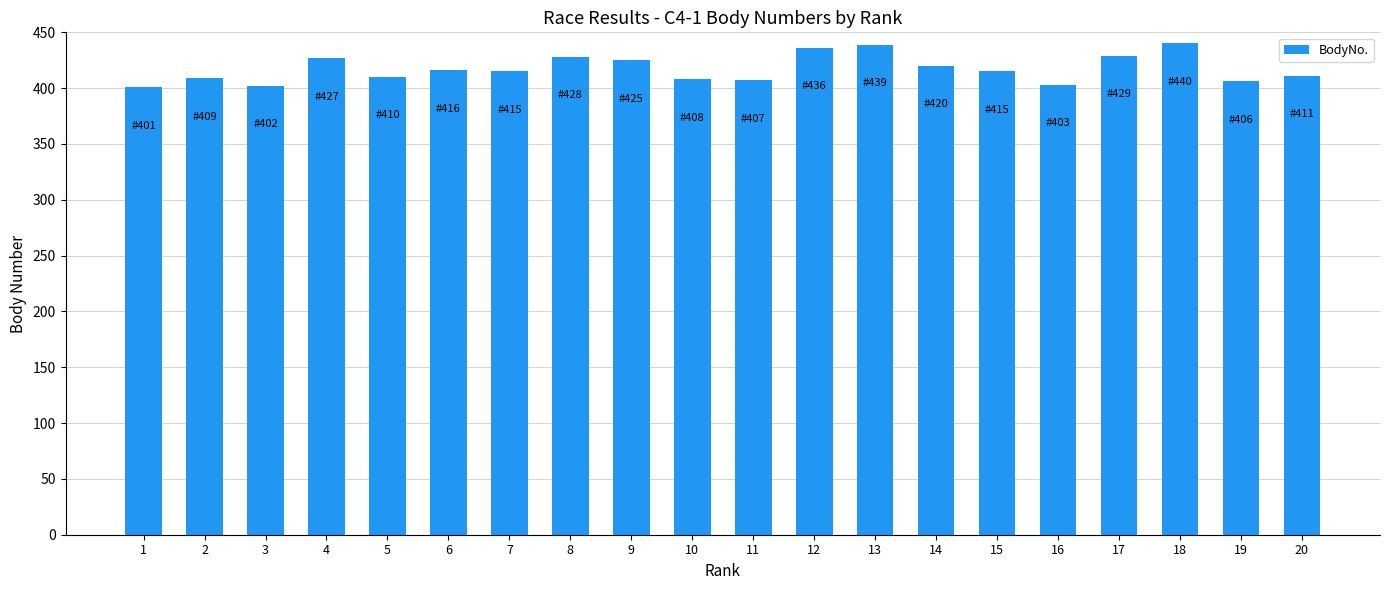

How many values are below 415?

9